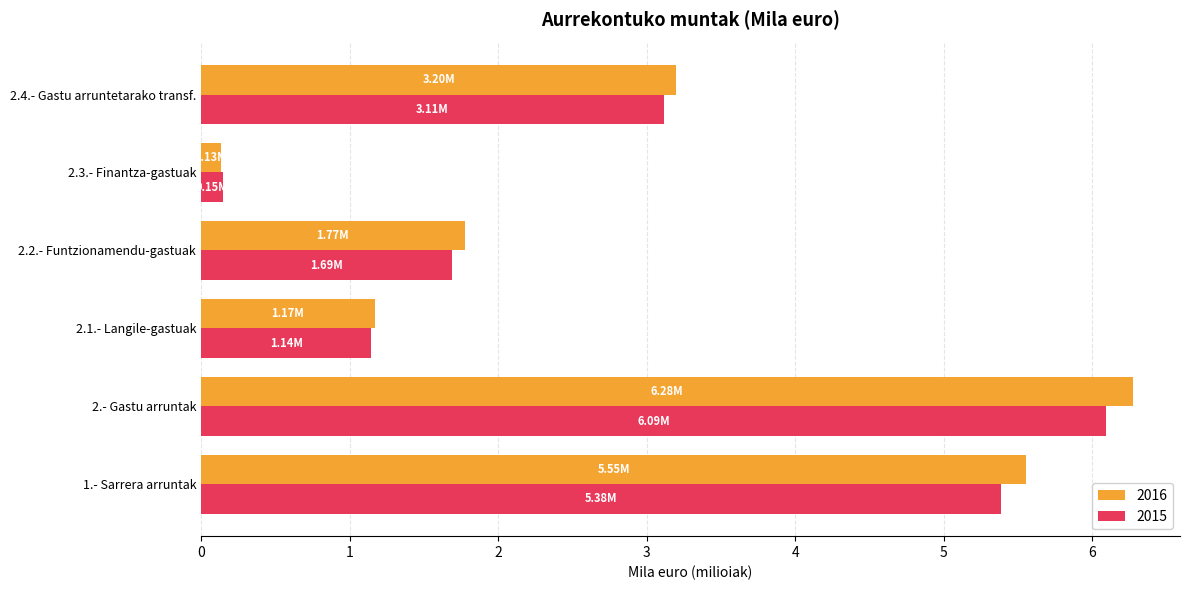

What is the average value of the 2015 series?

2.9